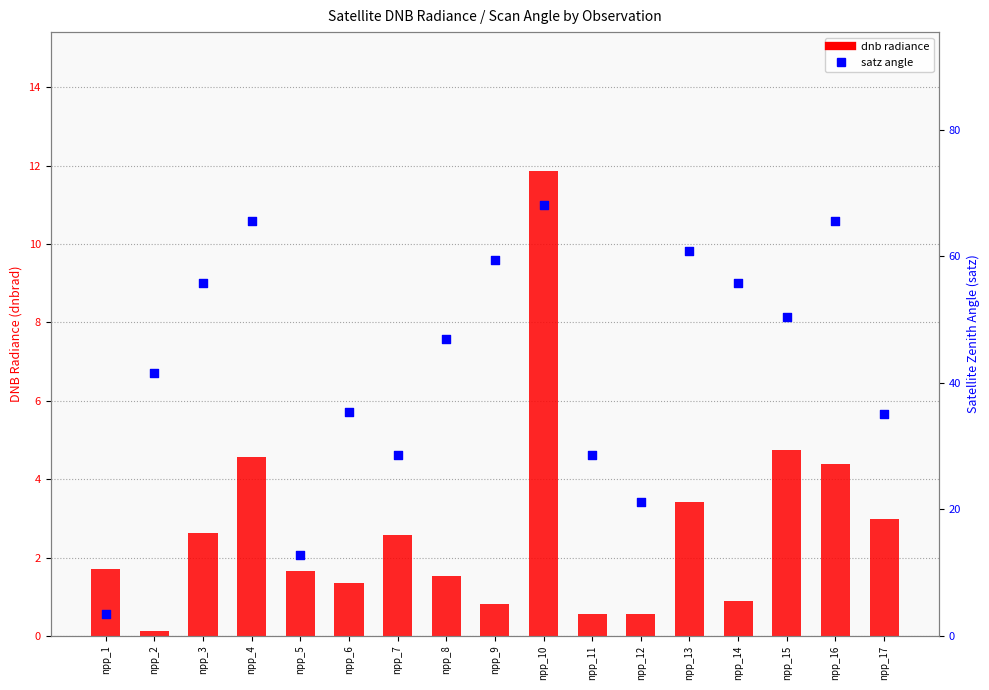

Which series reaches the maximum Y coordinate?

satz angle